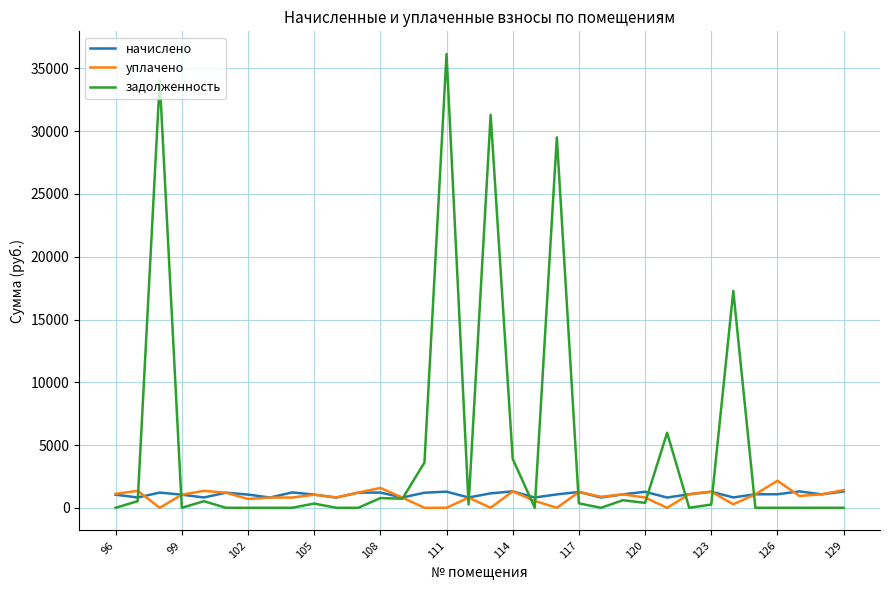

What is the maximum value shown in the chart?

36150.8